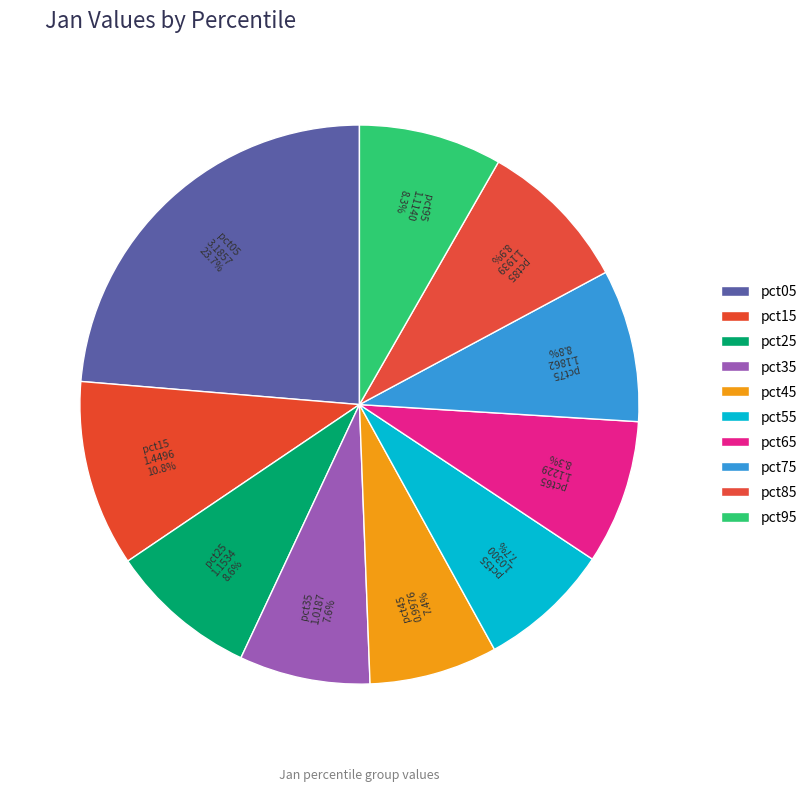

How many segments does this pie chart have?

10